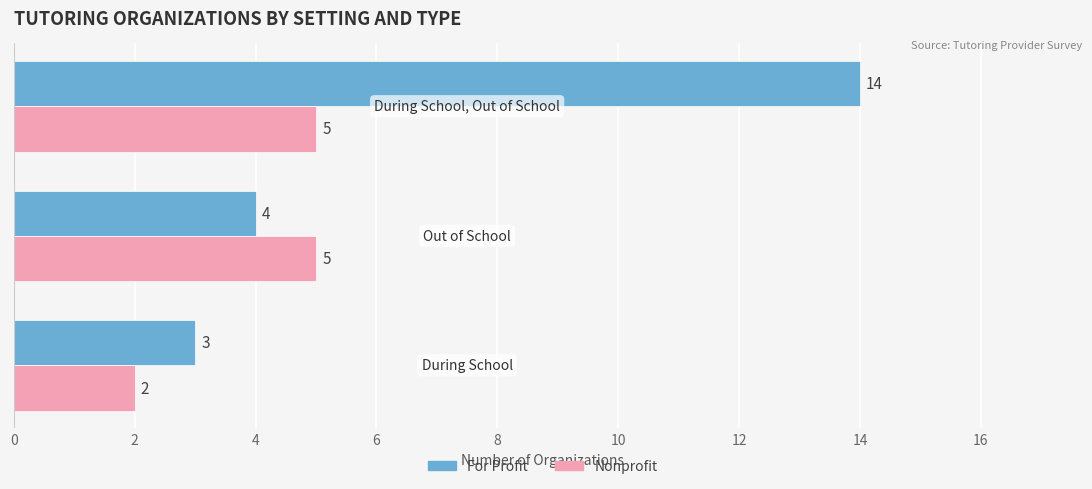

Which series has the widest spread of values?

For Profit